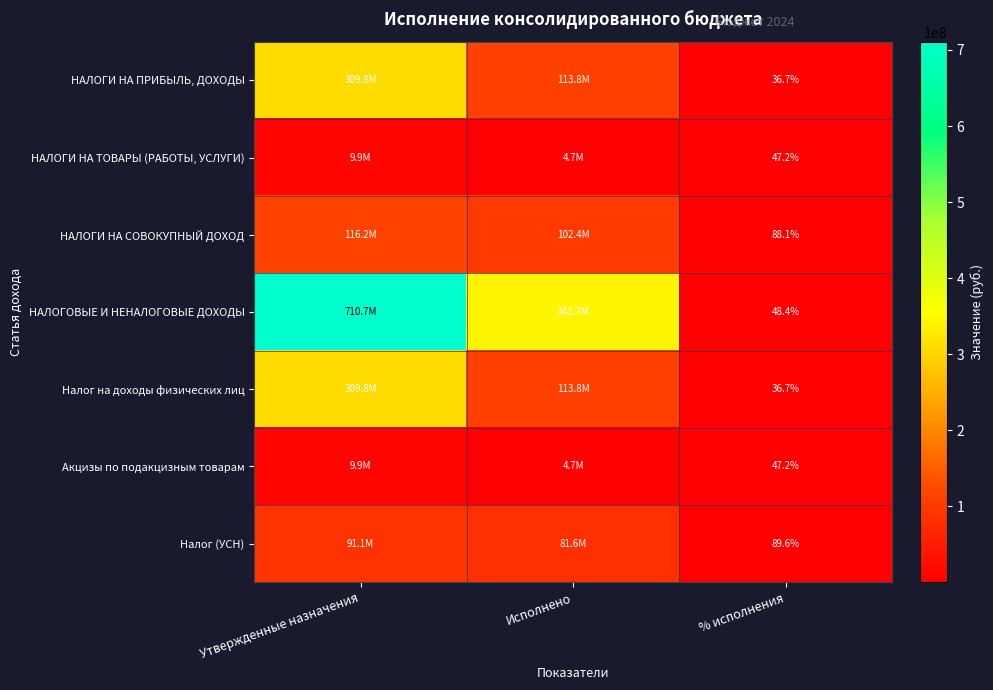

Where does the НАЛОГИ НА ПРИБЫЛЬ, ДОХОДЫ series first go above 113786583?

Утвержденные назначения